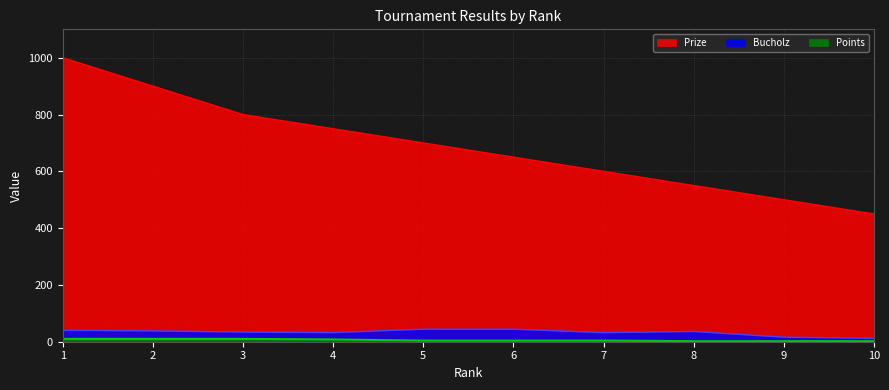

How many lines are shown in the chart?

3